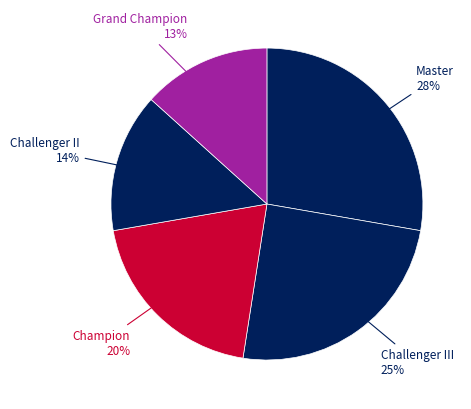

To the nearest percent, what is the average slice percentage?

20%